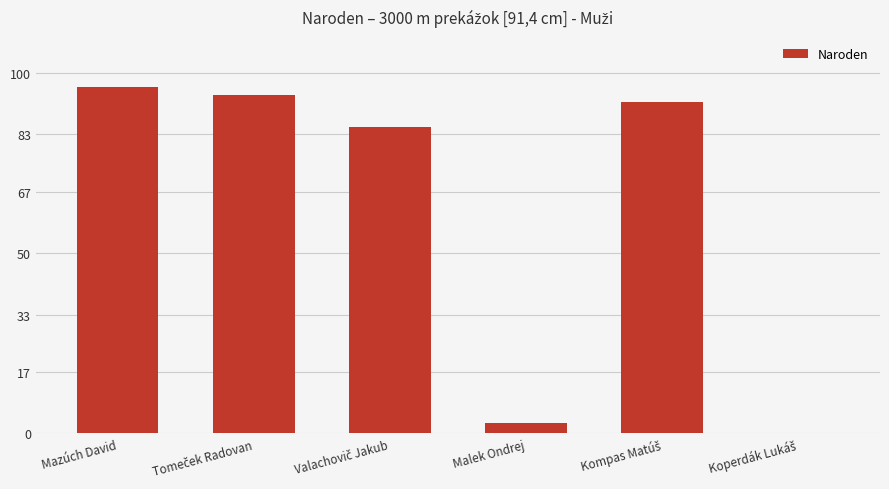

Count the number of data series in this chart.

1